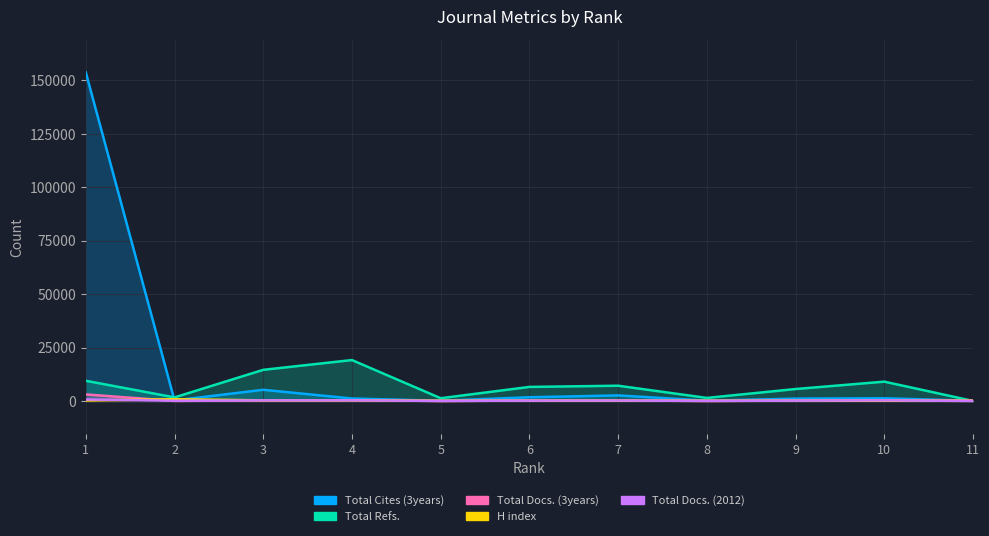

What is the value of the H index point at the 11th from the left?

69